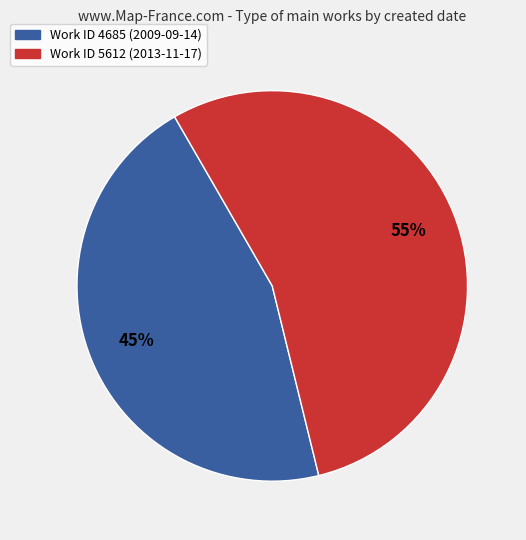

To the nearest percent, what is the average slice percentage?

50%